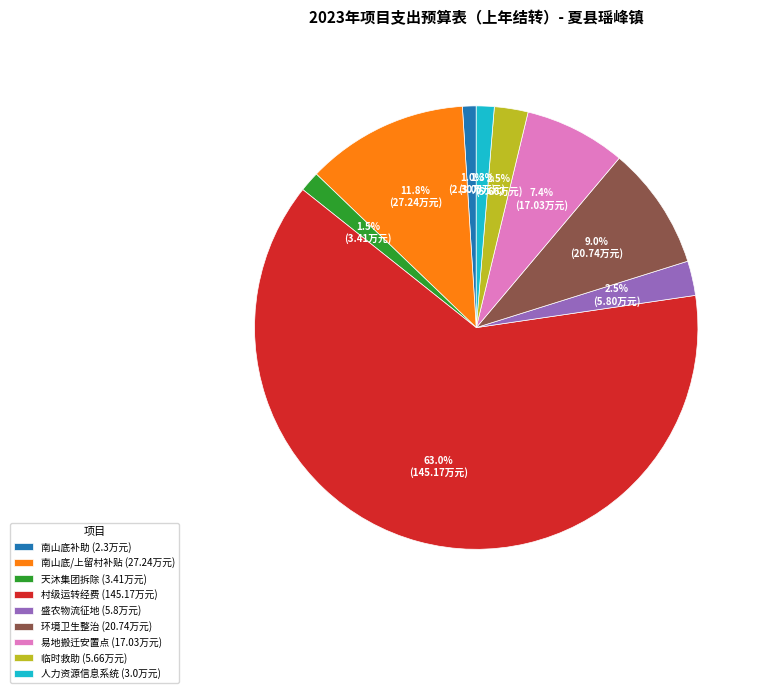

Is there any slice that represents more than half of the pie?

Yes